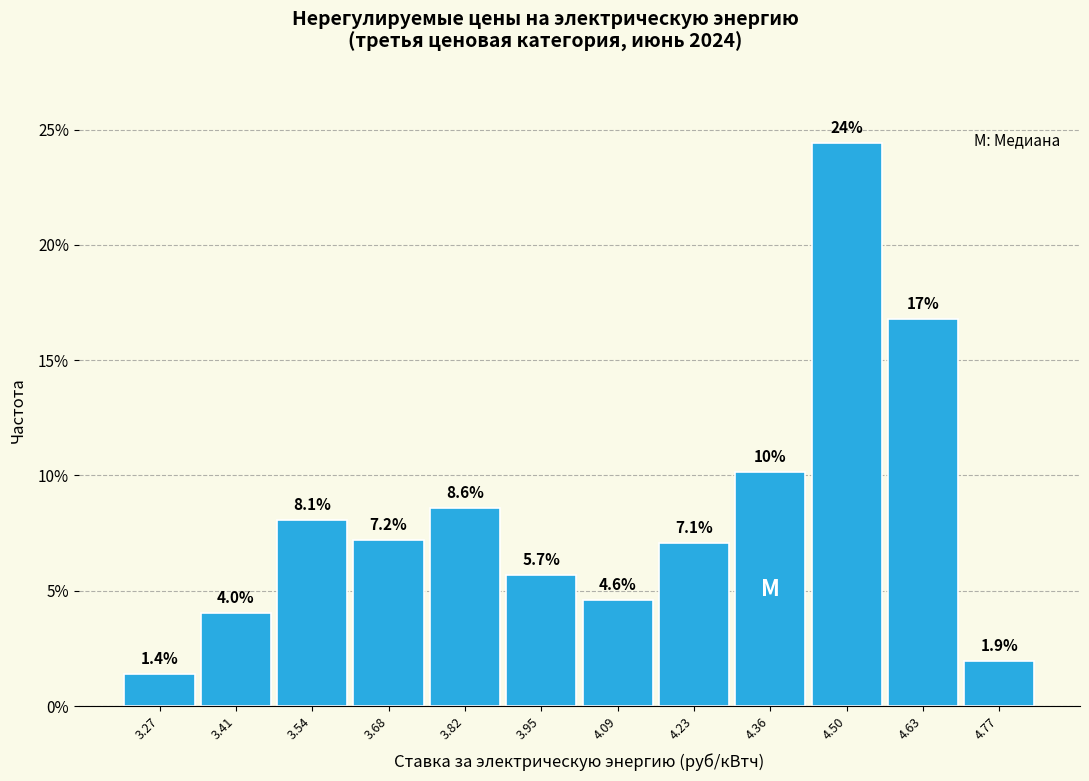

Which range on the x-axis has the tallest bar?

4.44 to 4.56